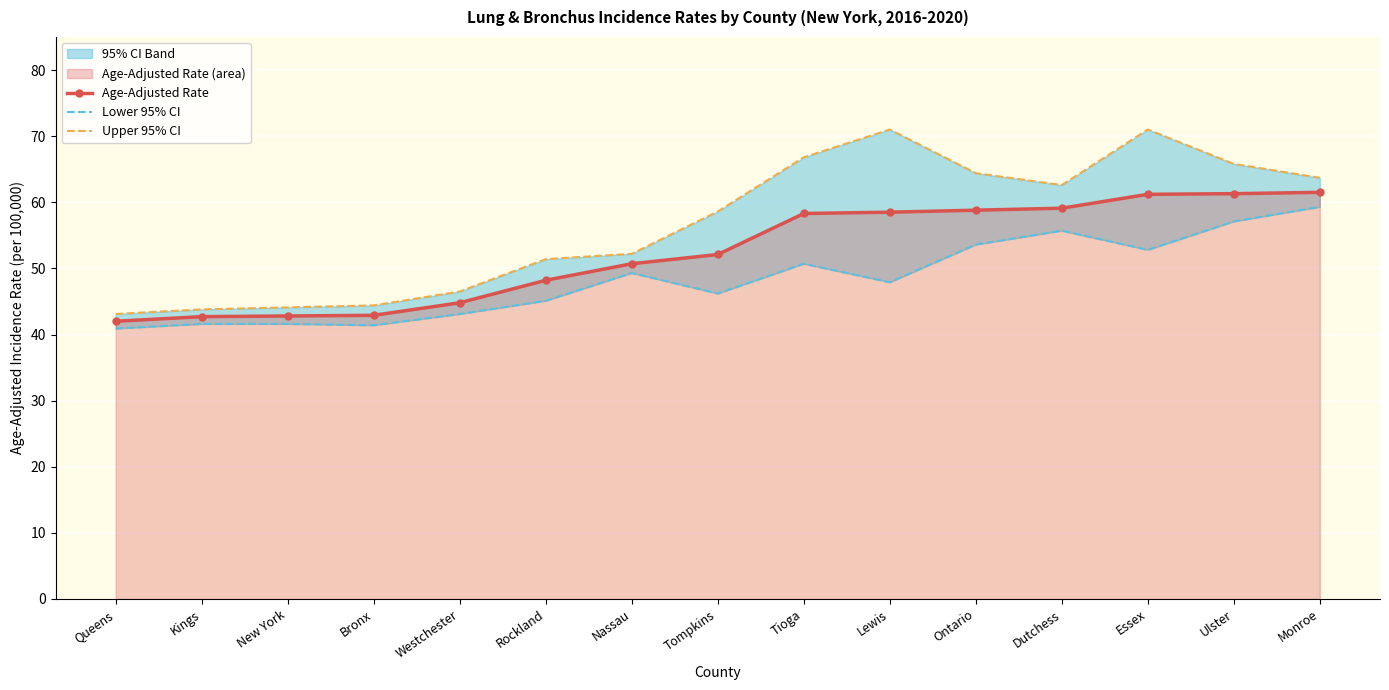

Reading right to left, list all the values displayed in this chart.

Age-Adjusted Rate: Monroe=61.5	Ulster=61.3	Essex=61.2	Dutchess=59.1	Ontario=58.8	Lewis=58.5	Tioga=58.3	Tompkins=52.1	Nassau=50.7	Rockland=48.2	Westchester=44.8	Bronx=42.9	New York=42.8	Kings=42.7	Queens=42.0
Lower 95% CI: Monroe=59.3	Ulster=57.1	Essex=52.8	Dutchess=55.7	Ontario=53.6	Lewis=47.9	Tioga=50.7	Tompkins=46.2	Nassau=49.3	Rockland=45.1	Westchester=43.1	Bronx=41.4	New York=41.6	Kings=41.6	Queens=40.9
Upper 95% CI: Monroe=63.7	Ulster=65.8	Essex=71.0	Dutchess=62.6	Ontario=64.4	Lewis=71.0	Tioga=66.8	Tompkins=58.6	Nassau=52.2	Rockland=51.4	Westchester=46.5	Bronx=44.4	New York=44.1	Kings=43.8	Queens=43.1